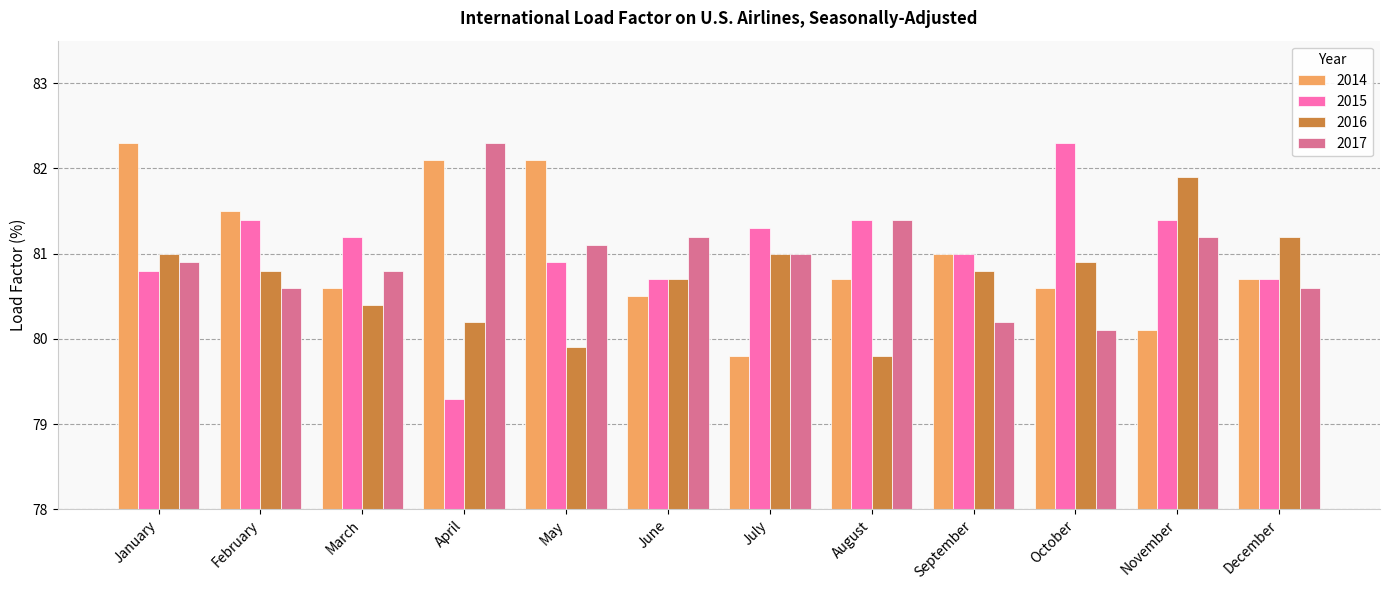

The 2014 series shows 120.8 at October. True or false?

False